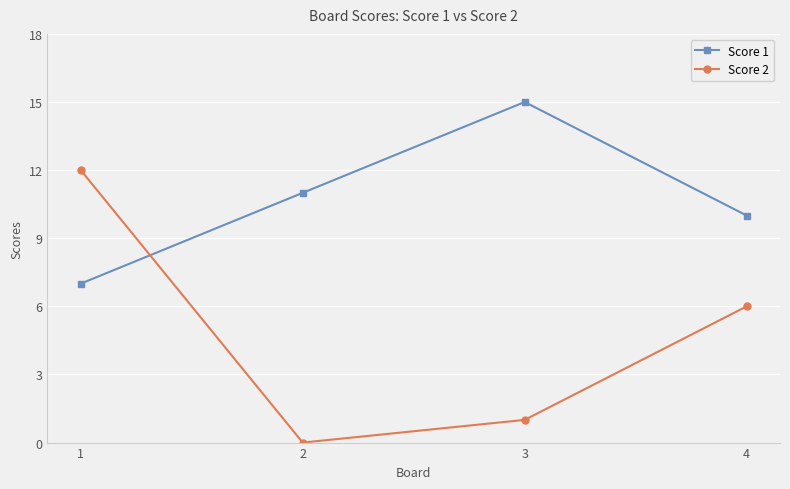

Reading left to right, what are all the values shown in this chart?

Score 1: 7	11	15	10
Score 2: 12	0	1	6